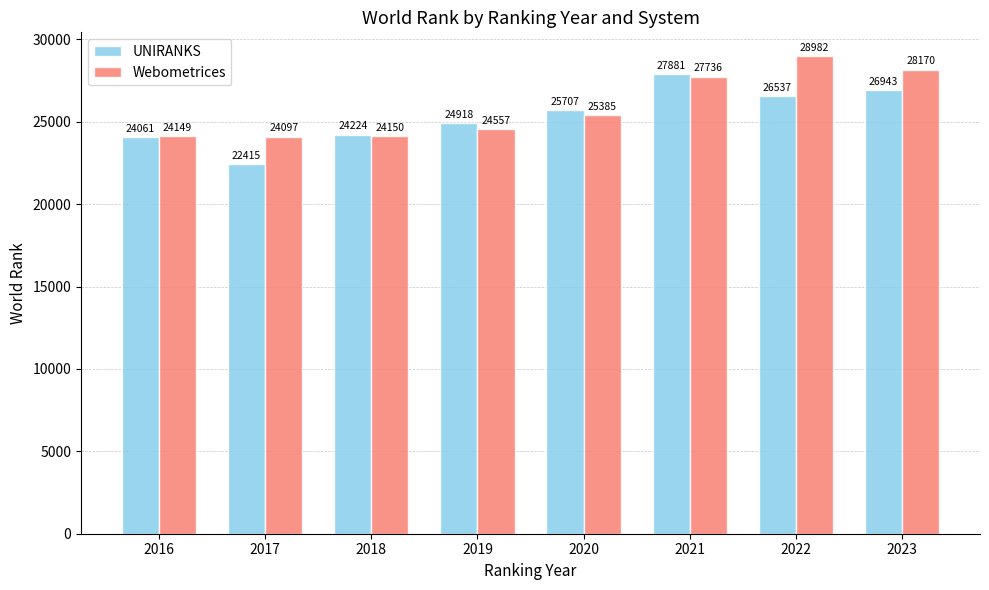

List the labels in order of UNIRANKS value, smallest first.

2017, 2016, 2018, 2019, 2020, 2022, 2023, 2021